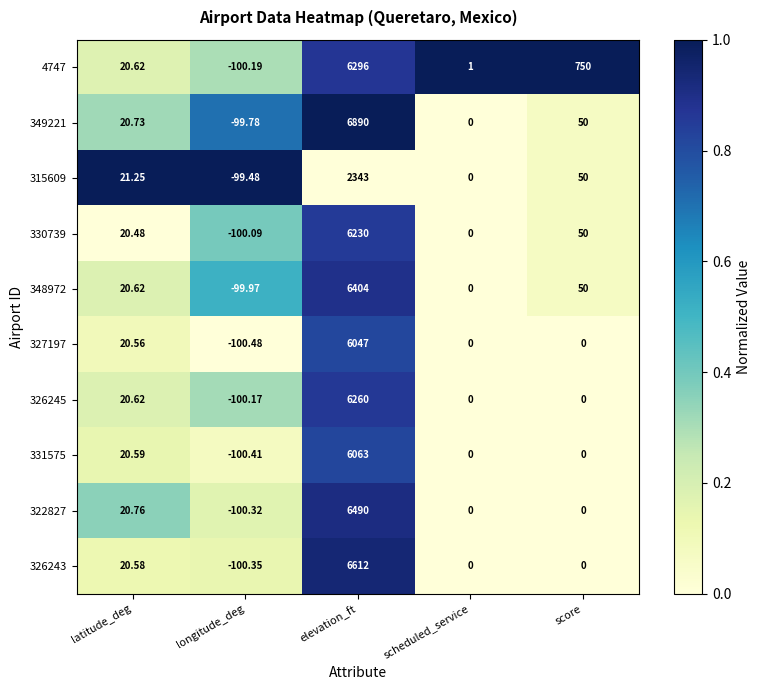

What is the difference between the highest and lowest values at score?

750.0